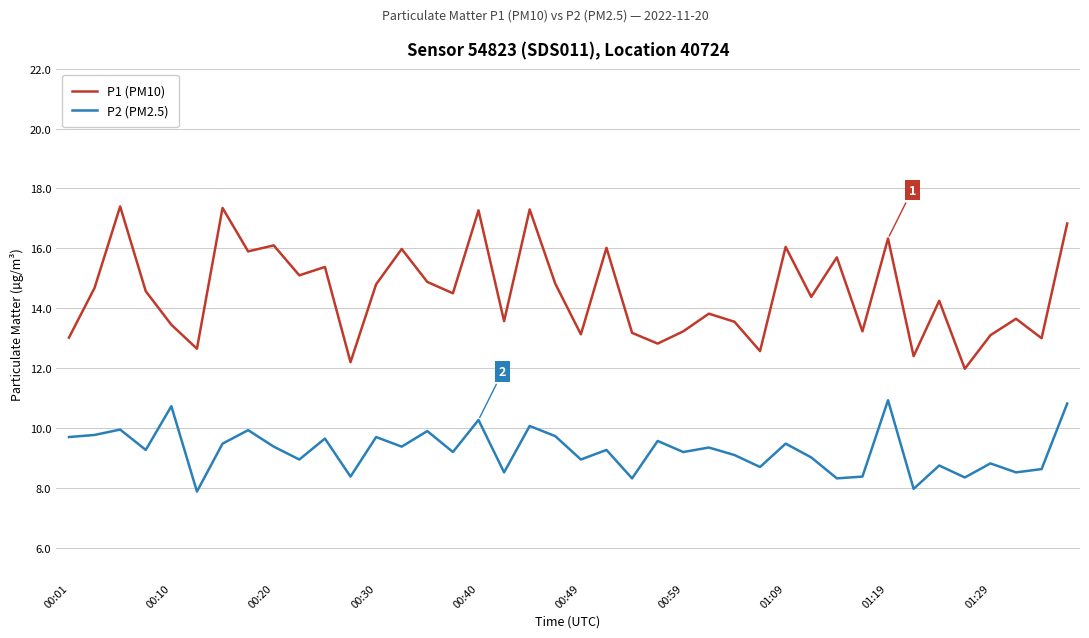

Rank the series by their maximum value, from highest to lowest.

P1 (PM10), P2 (PM2.5)